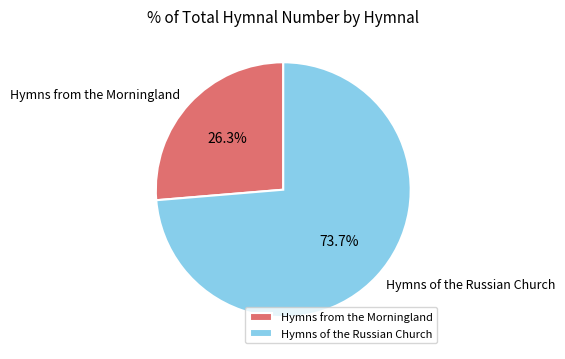

Count the number of slices in the pie.

2